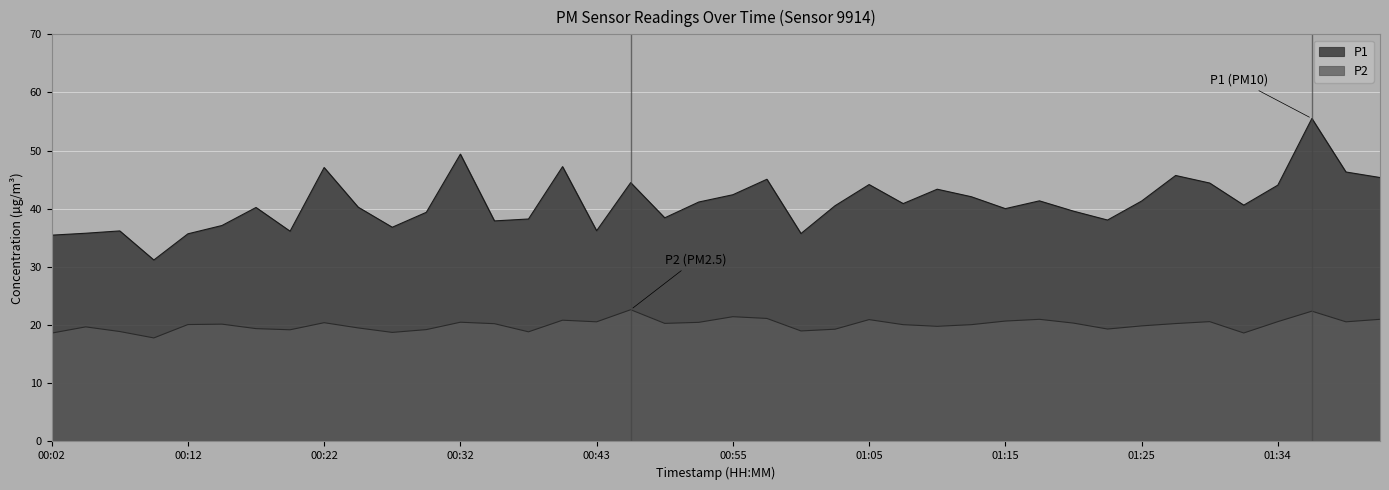

At which label is P1 closest to 43?

01:10